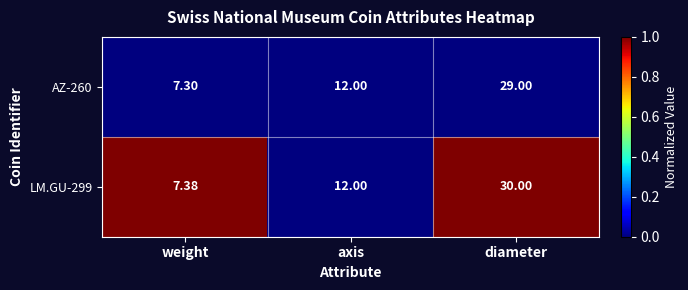

Which category has the lowest value in the LM.GU-299 series?

weight